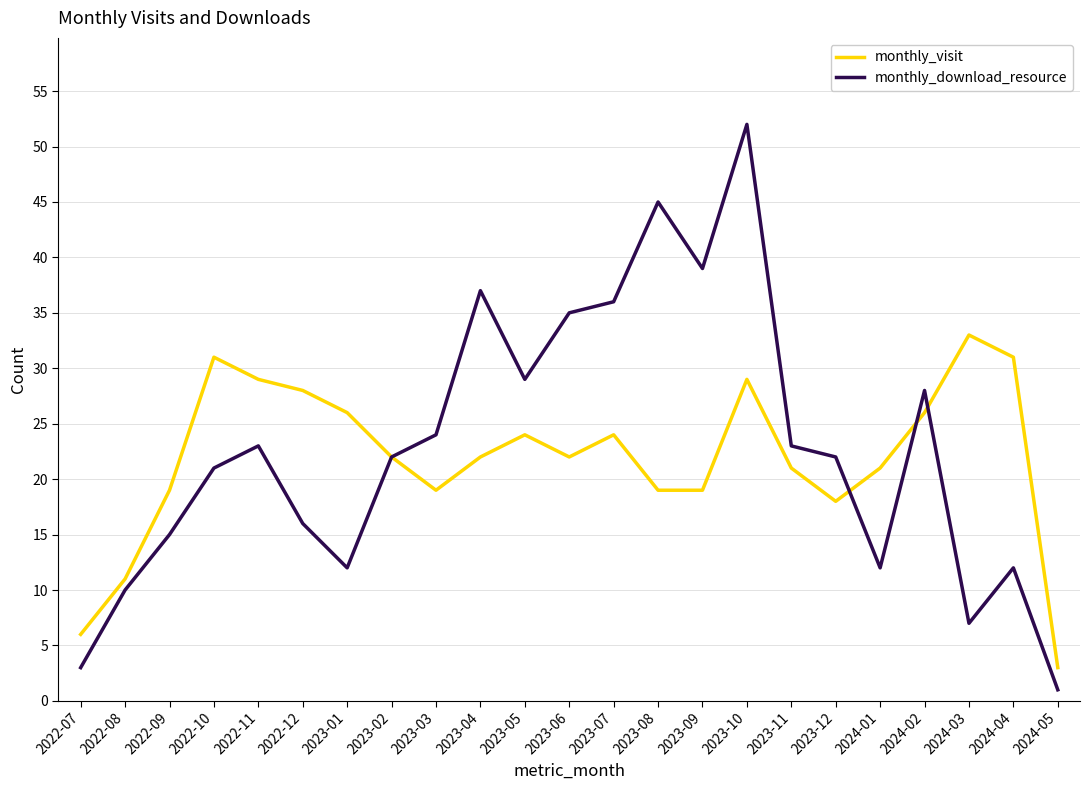

At which label does monthly_visit first exceed 22?

2022-10